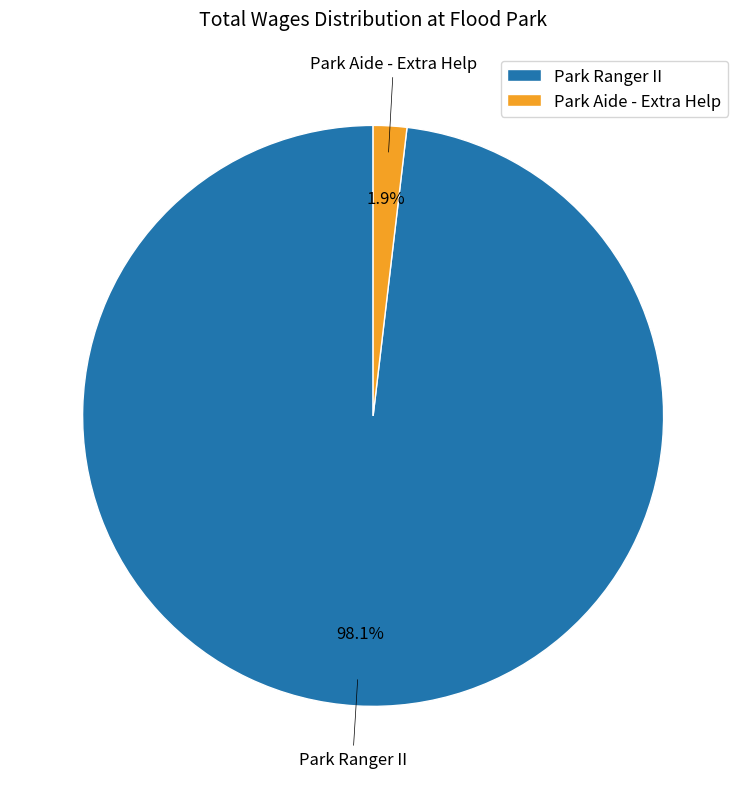

Between Park Aide - Extra Help and Park Ranger II, which is larger?

Park Ranger II